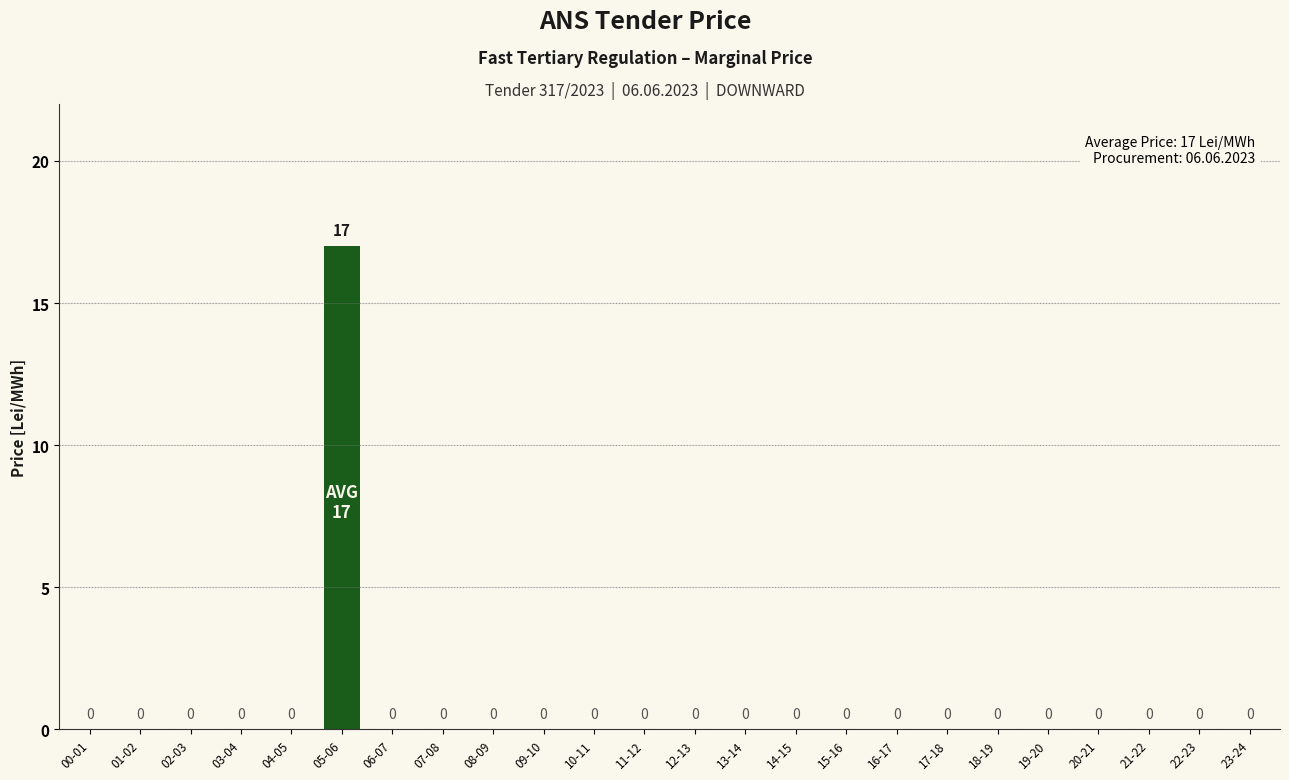

Reading right to left, list all the values displayed in this chart.

0	0	0	0	0	0	0	0	0	0	0	0	0	0	0	0	0	0	17	0	0	0	0	0